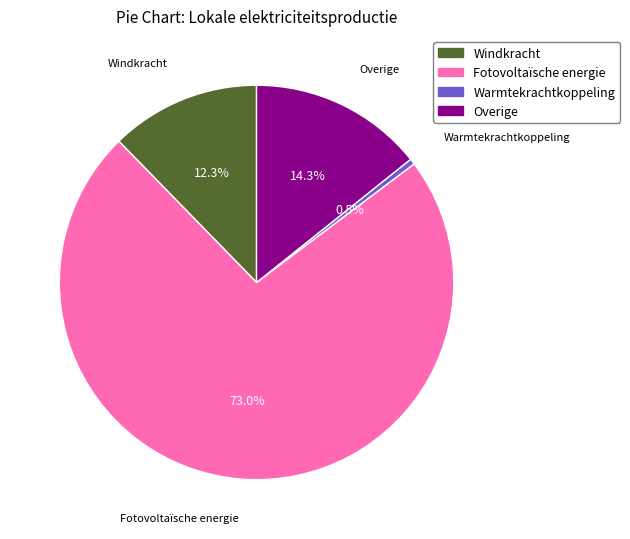

Approximately how many times larger is the value at Fotovoltaïsche energie compared to Overige?

5.1